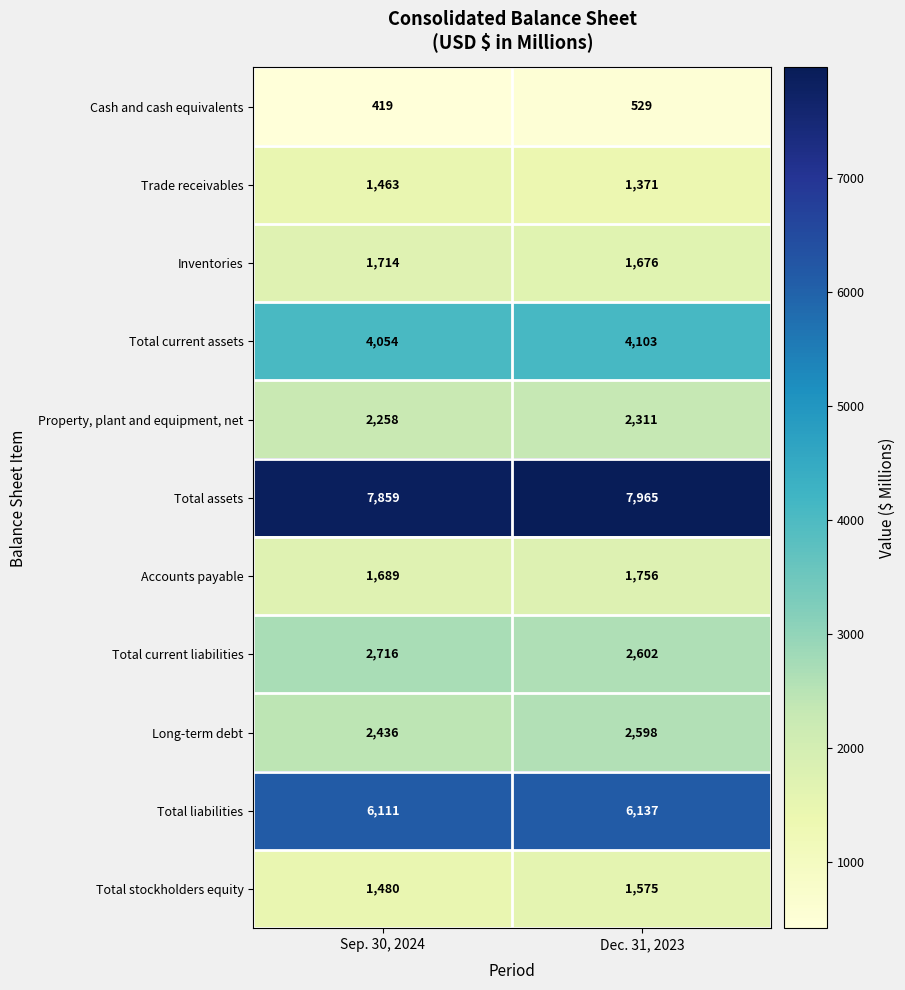

Rank the series by their maximum value, from highest to lowest.

Total assets, Total liabilities, Total current assets, Total current liabilities, Long-term debt, Property, plant and equipment, net, Accounts payable, Inventories, Total stockholders equity, Trade receivables, Cash and cash equivalents